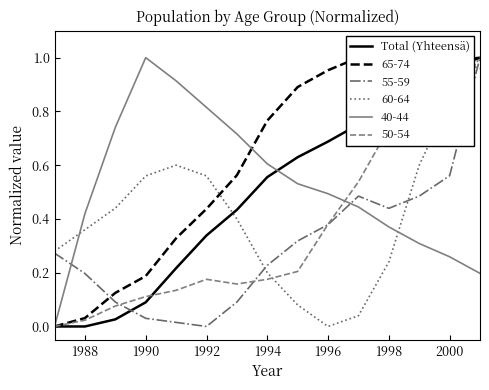

Count the number of categories in the chart.

15